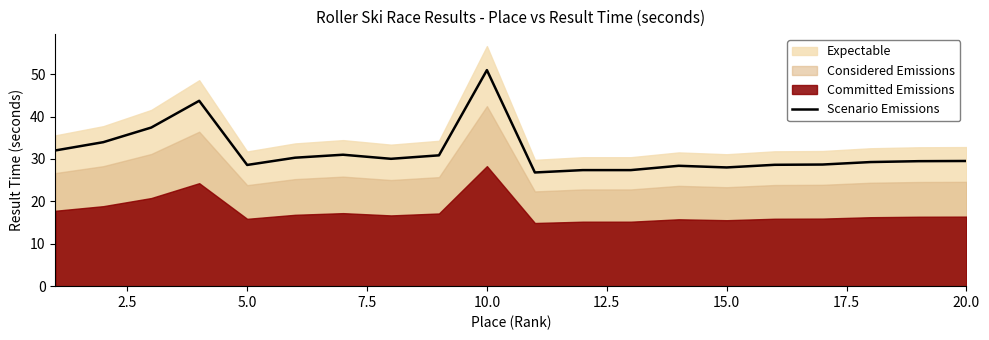

What is the lowest value of the Scenario Emissions series?

26.8